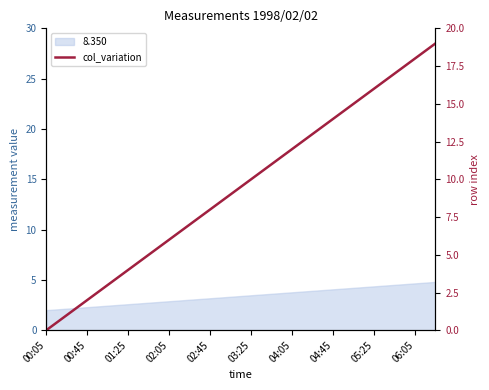

What is the maximum value shown in the chart?

19